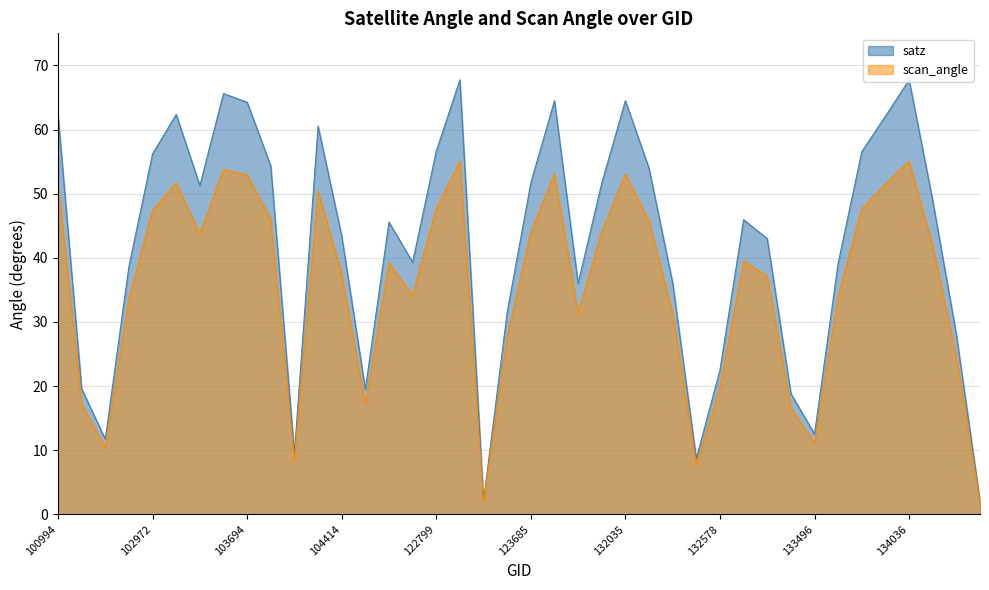

Where is satz nearest to the value 34?

124054